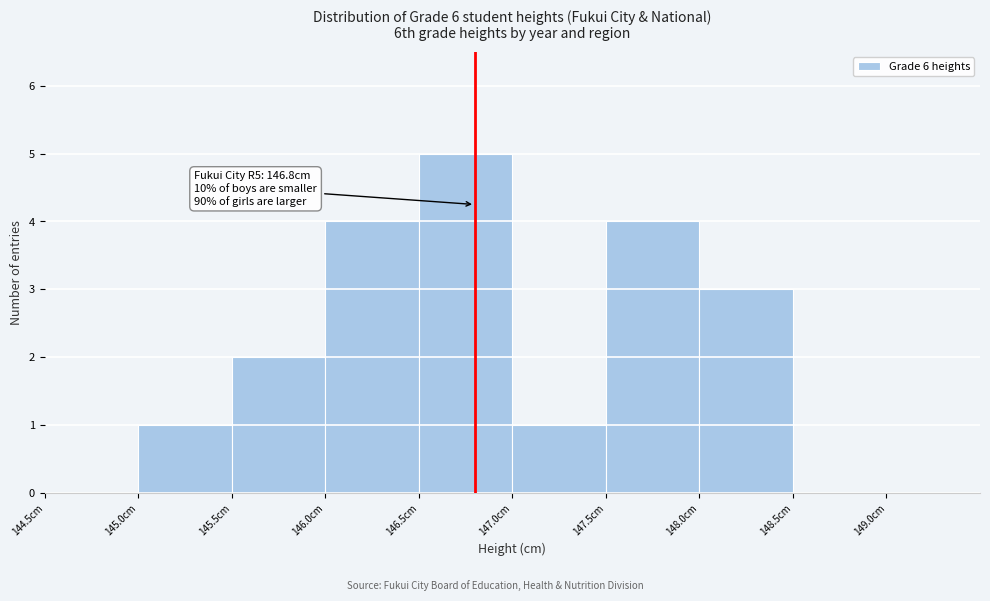

Over which range of the x-axis is the bar tallest?

146.5 to 147.0